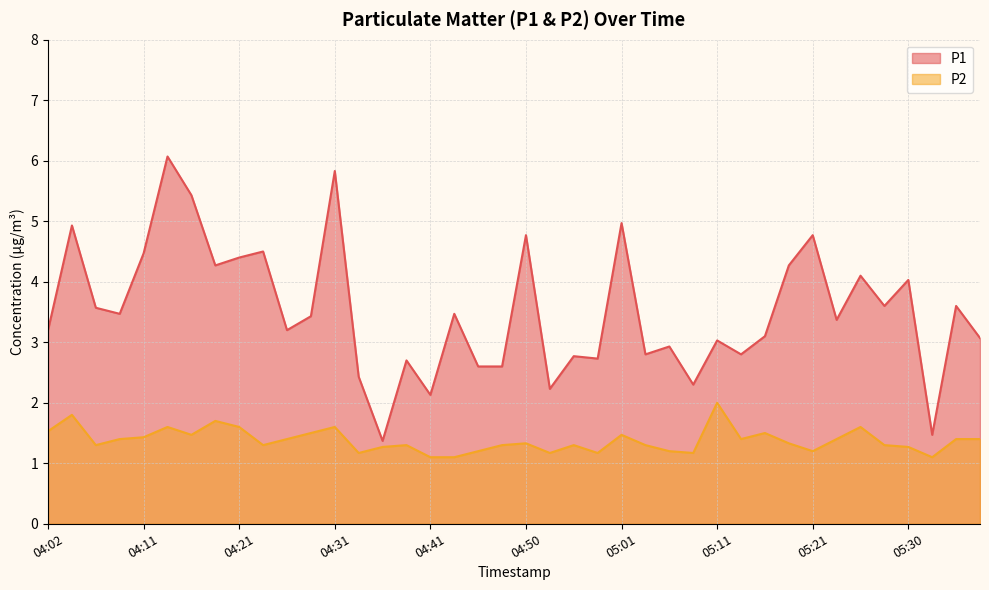

What is the label of the 38th point from the left?

05:33